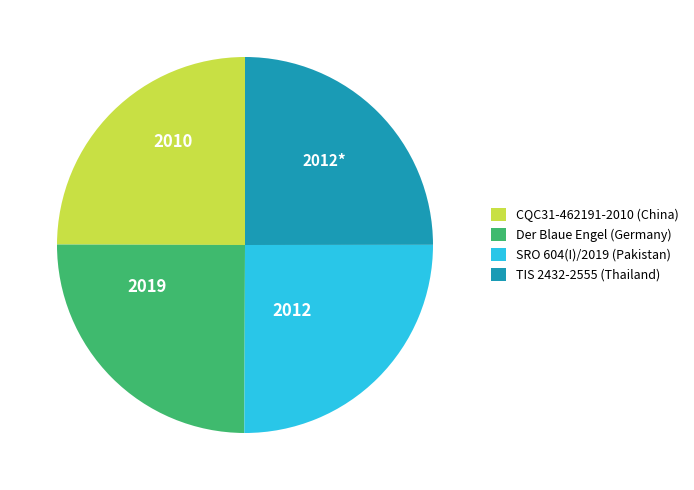

Does SRO 604(I)/2019 (Pakistan) represent more than half of the total?

No